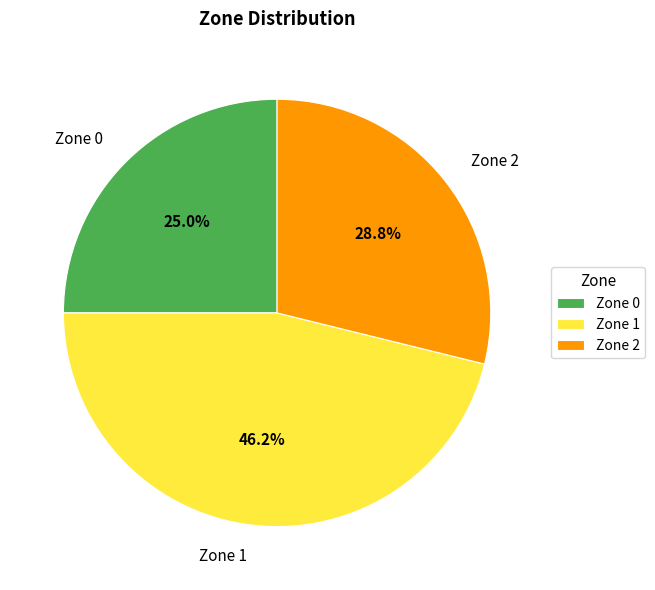

Count the number of slices in the pie.

3